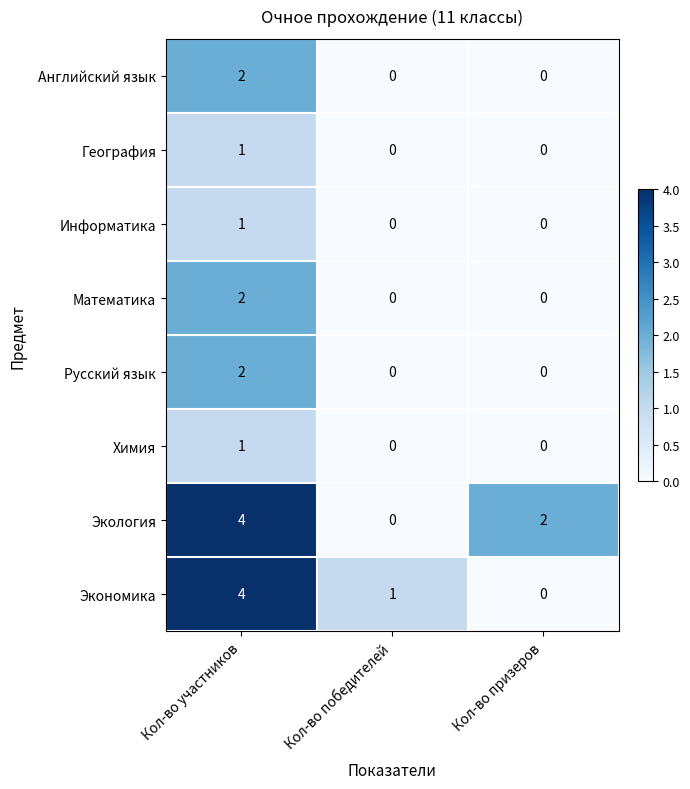

Is it true that Английский язык equals 0 at Кол-во победителей?

True